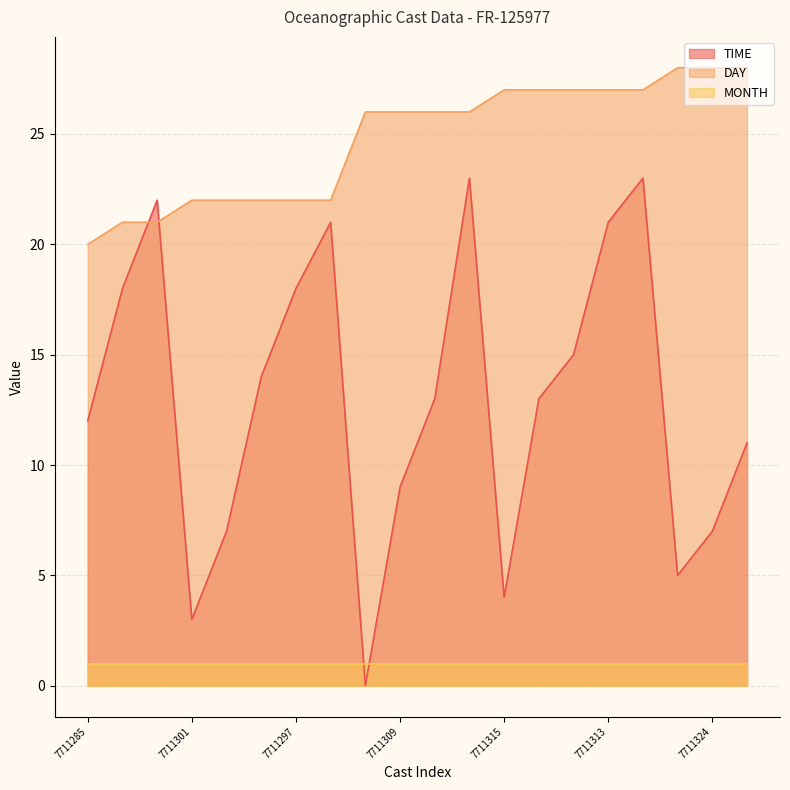

What are all the series names shown in the legend?

TIME, DAY, MONTH